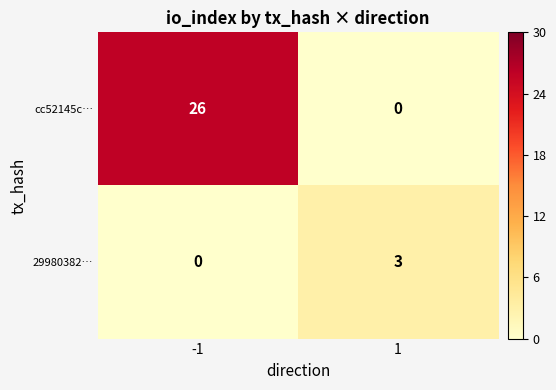

Which series has the largest total across all categories?

cc52145c…